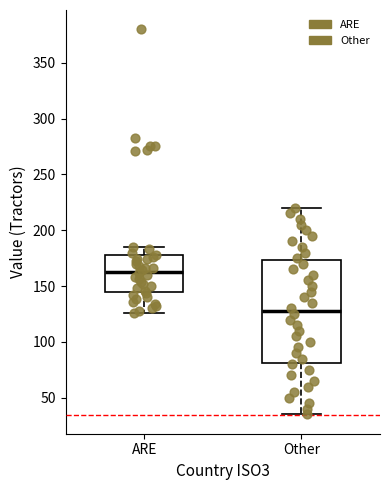

Which box is the tallest, from its lower edge to its upper edge?

Other